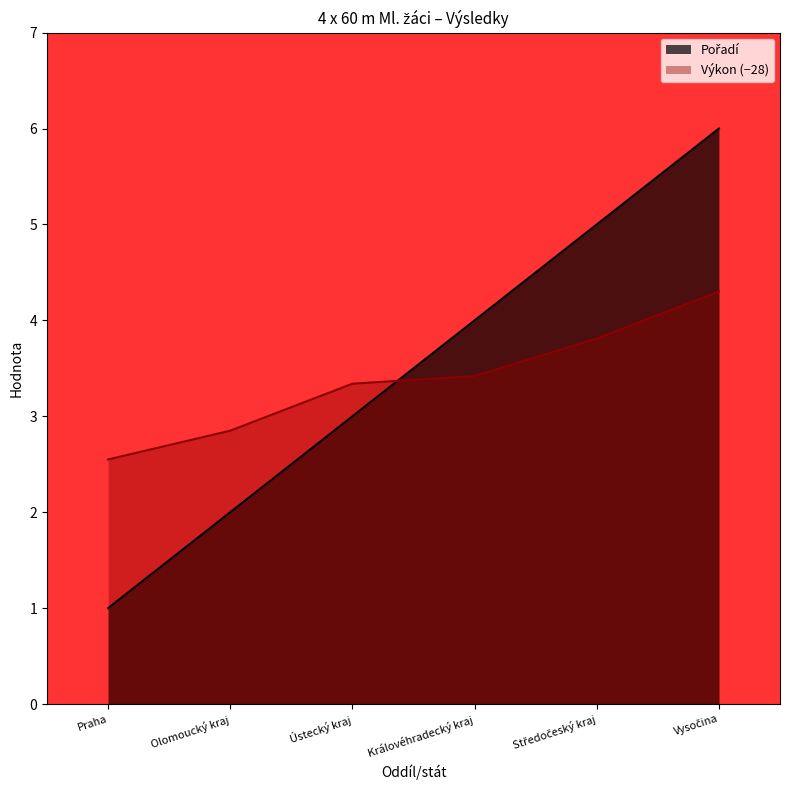

What is the label of the 4th point from the right?

Ústecký kraj